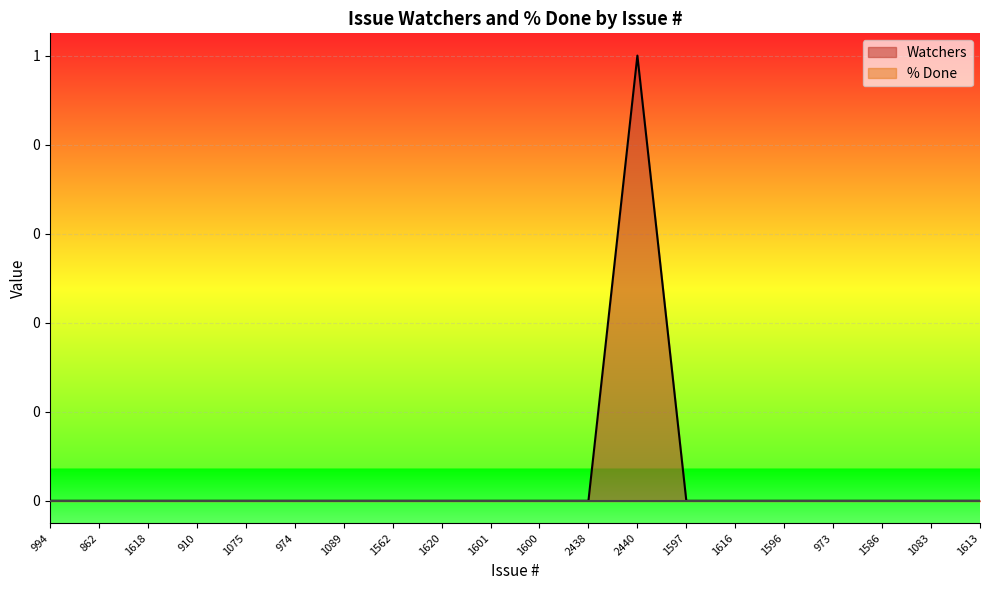

The value at 1083 is 0. True or false?

False